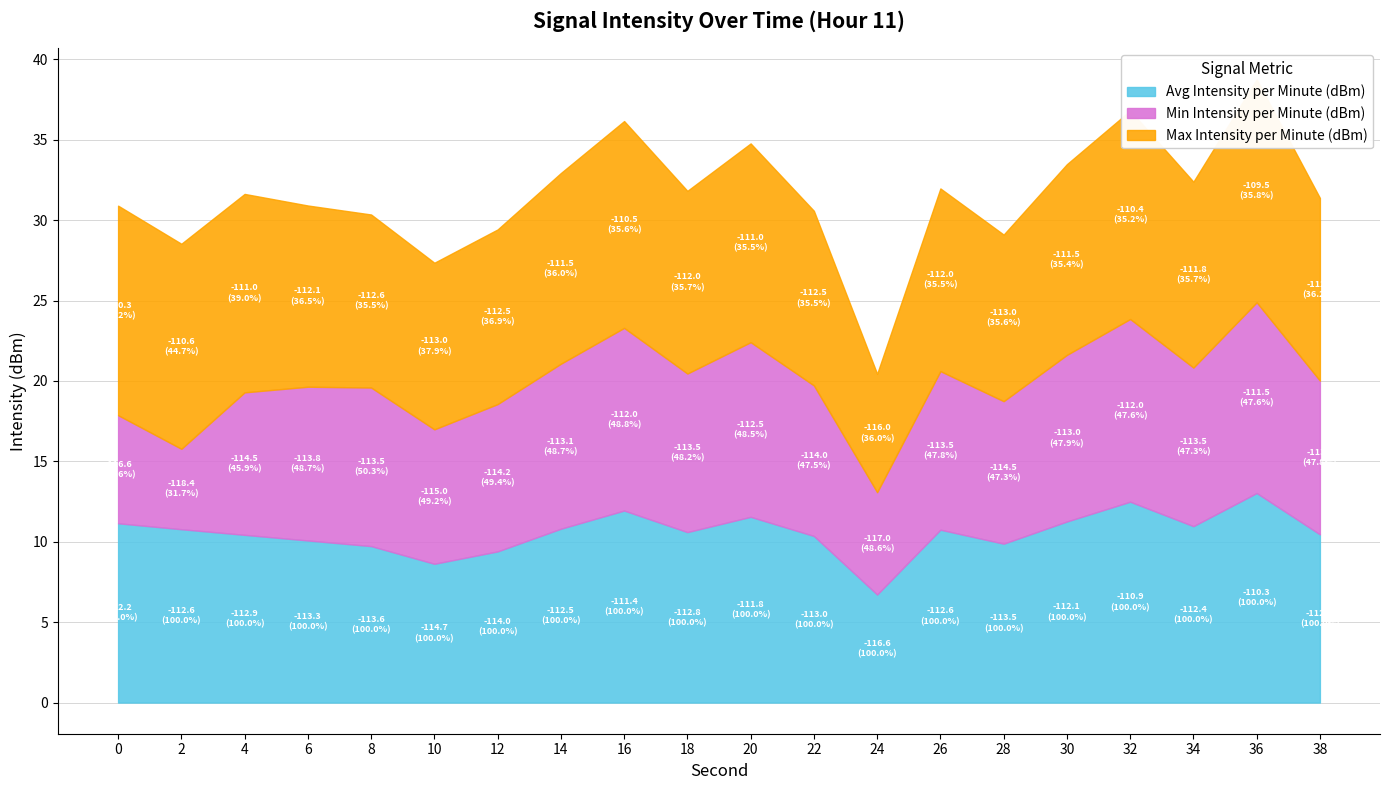

What is the difference between the Max Intensity per Minute (dBm) values at 38 and 16?

1.5